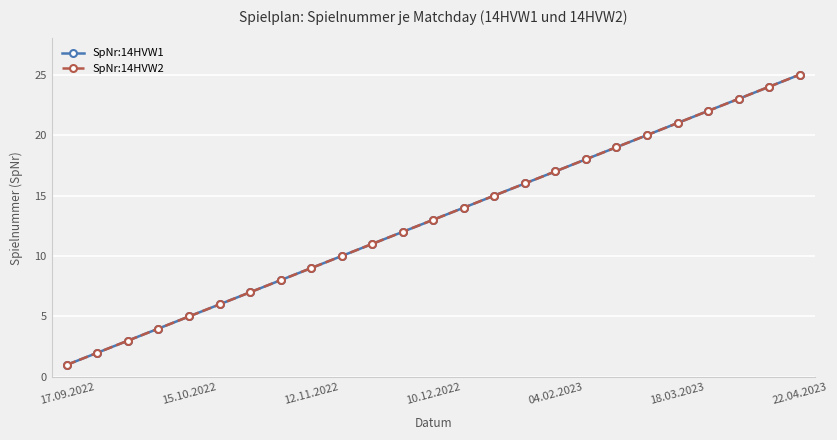

Reading left to right, extract all data points from this chart.

SpNr:14HVW1: 1	2	3	4	5	6	7	8	9	10	11	12	13	14	15	16	17	18	19	20	21	22	23	24	25
SpNr:14HVW2: 1	2	3	4	5	6	7	8	9	10	11	12	13	14	15	16	17	18	19	20	21	22	23	24	25